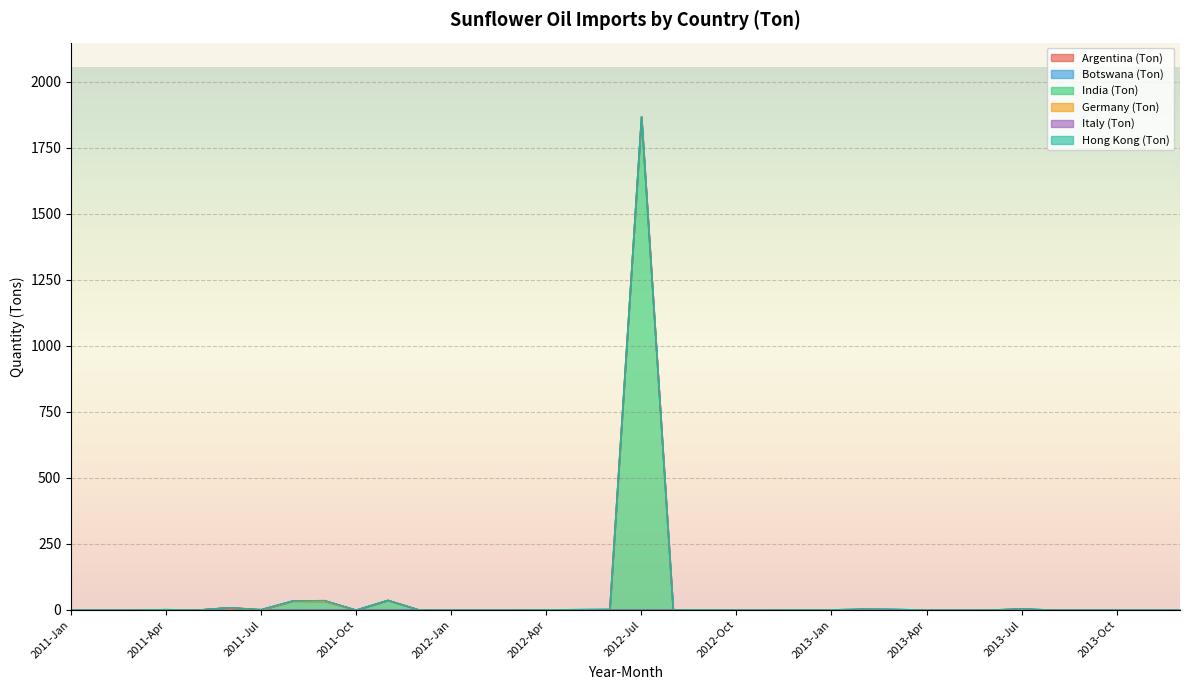

At how many categories does at least one series exceed 1572?

1